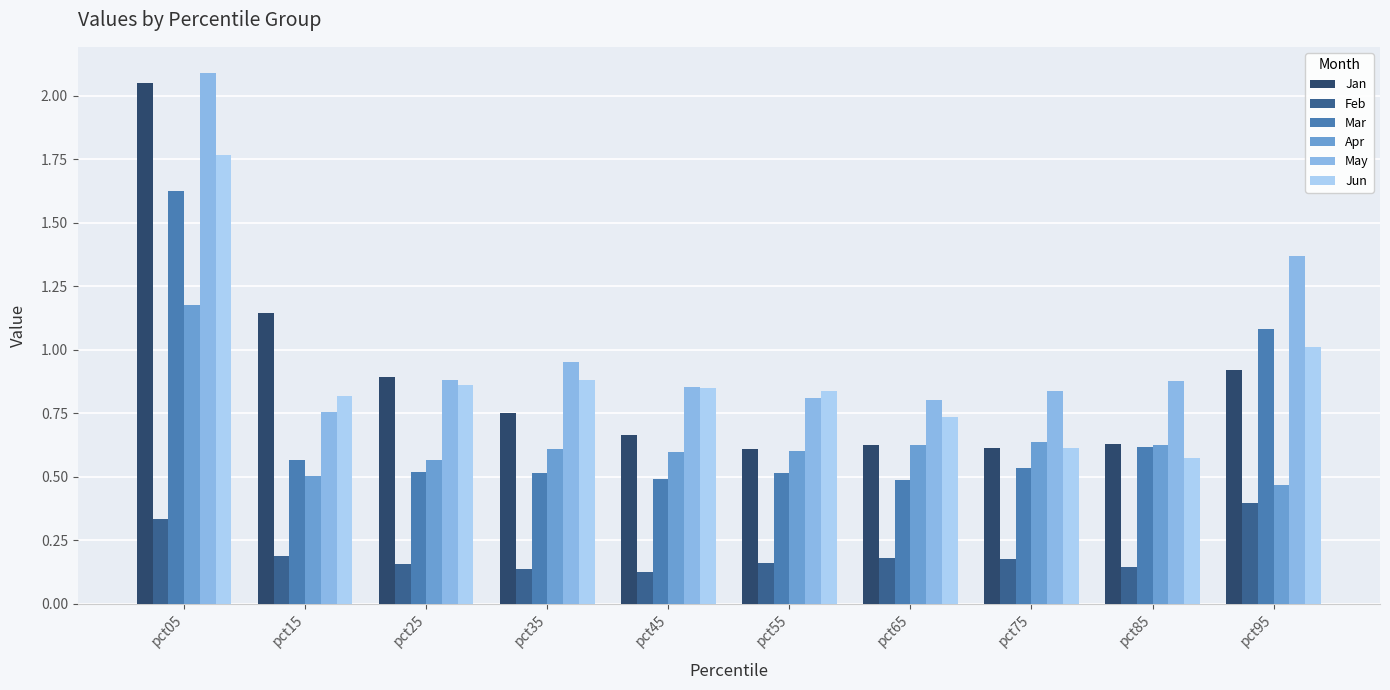

Which series changed the most between pct05 and pct85?

Jan